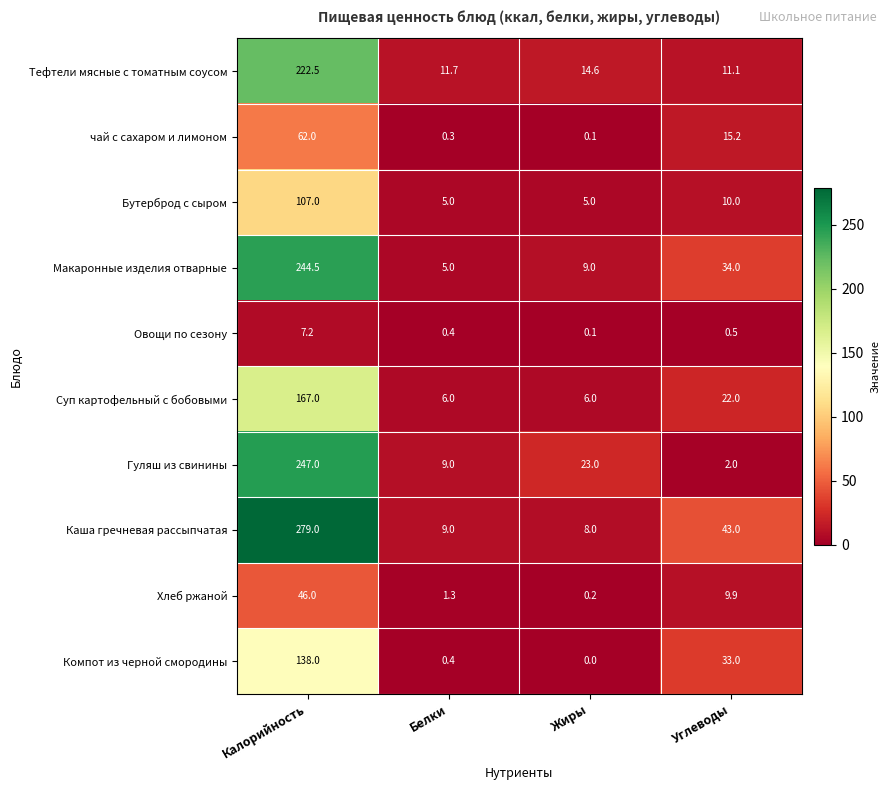

Which category has the highest value across all series?

Калорийность